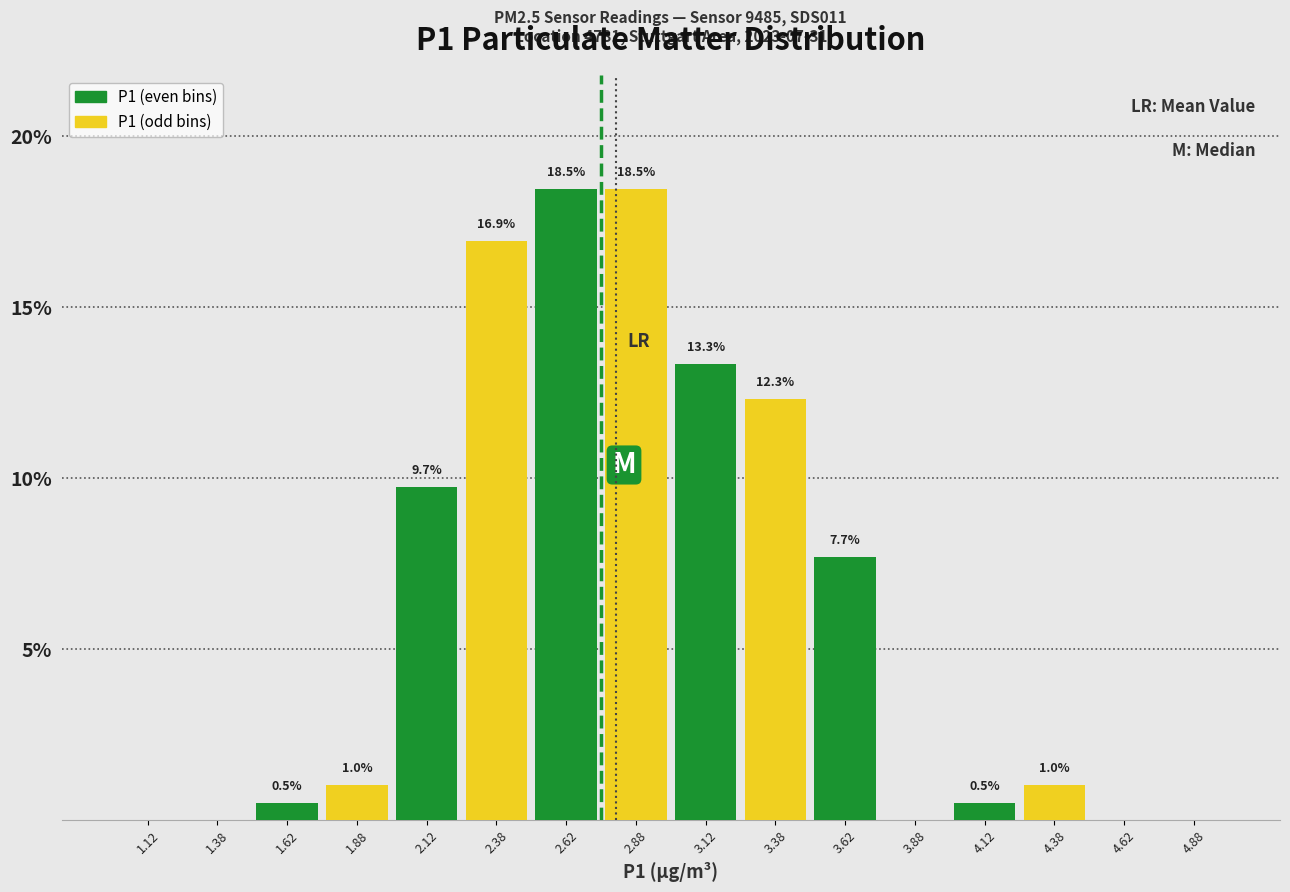

Which label corresponds to the largest value in the chart?

2.62